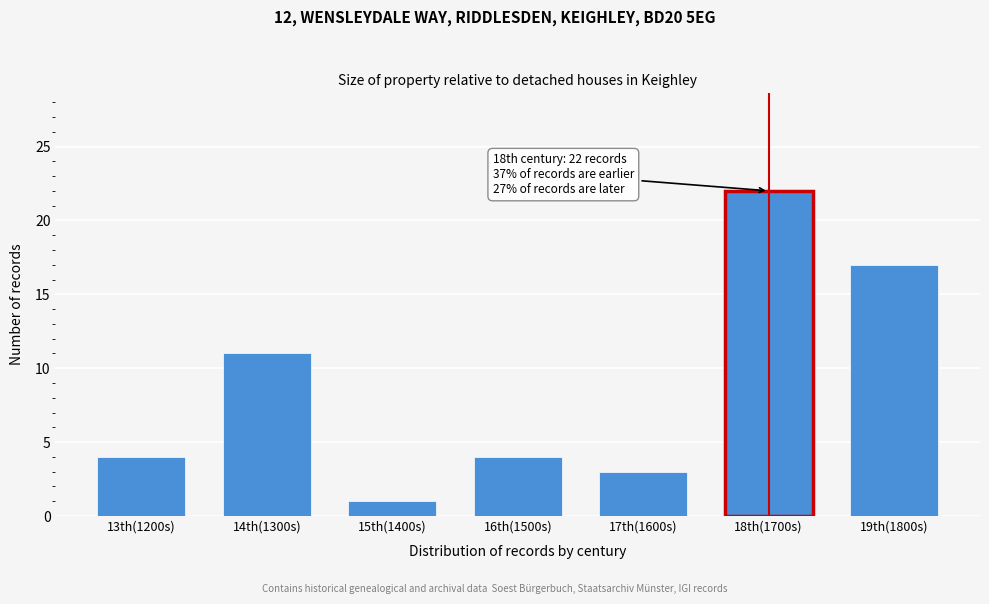

Reading right to left, list all the values displayed in this chart.

19th(1800s)=17	18th(1700s)=22	17th(1600s)=3	16th(1500s)=4	15th(1400s)=1	14th(1300s)=11	13th(1200s)=4